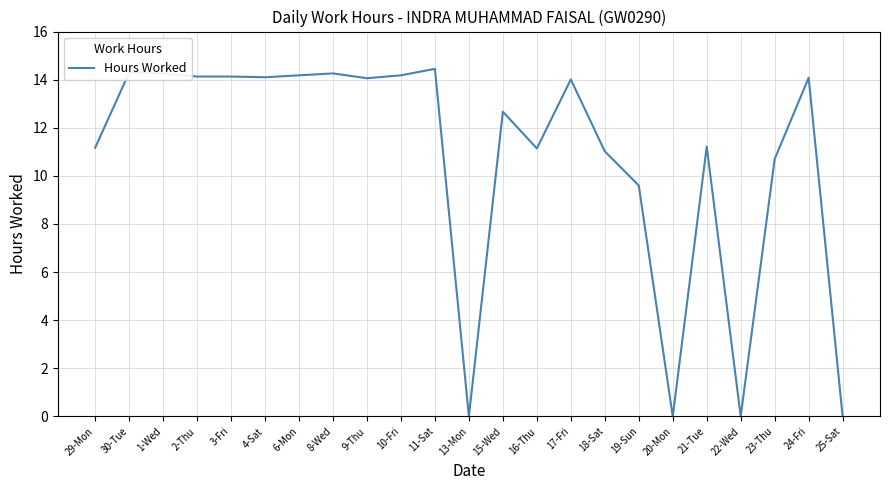

Read the value at 16-Thu.

11.1